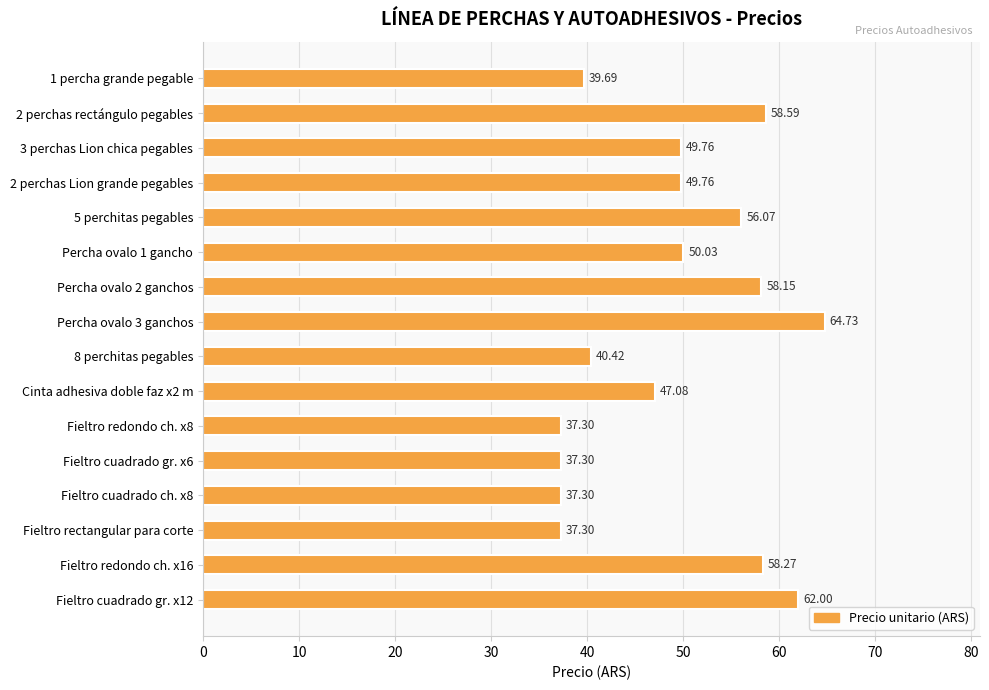

Between Percha ovalo 3 ganchos and Fieltro redondo ch. x16, which is larger?

Percha ovalo 3 ganchos